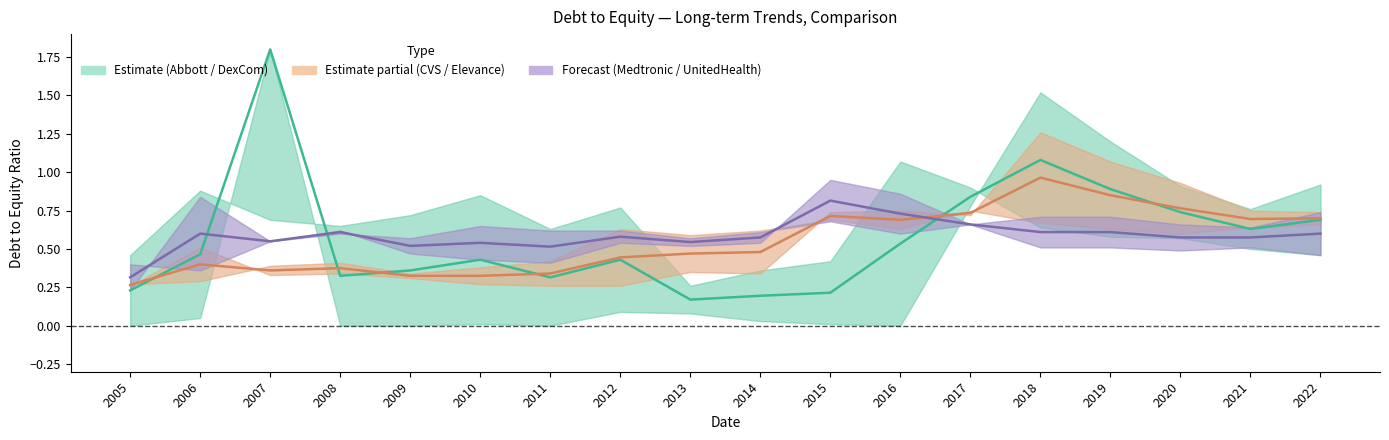

What is the minimum value shown in the chart?

0.2